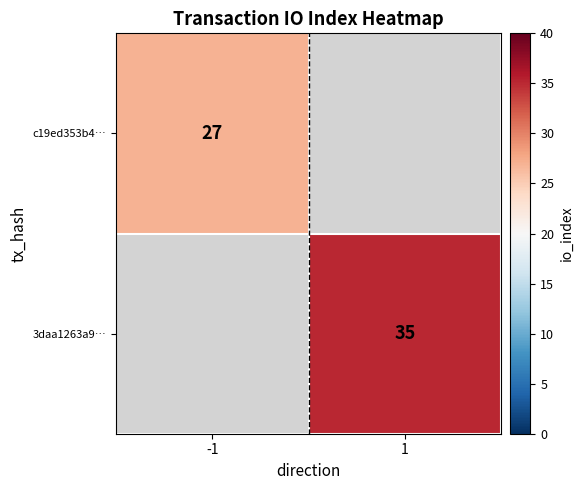

The value of c19ed353b4… at -1 is 27. True or false?

True